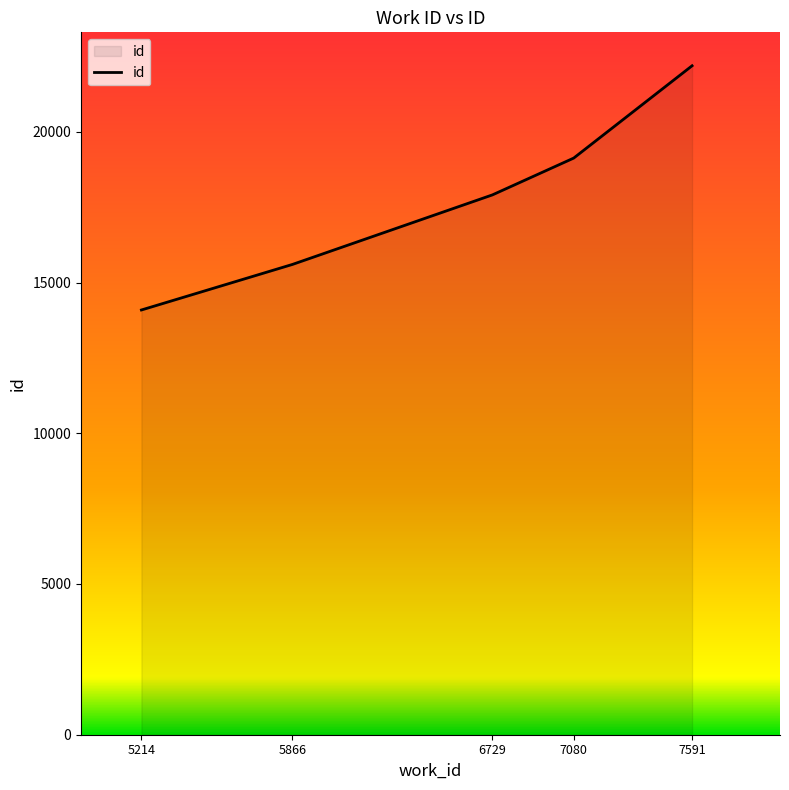

The value at 6729 is 26725. True or false?

False